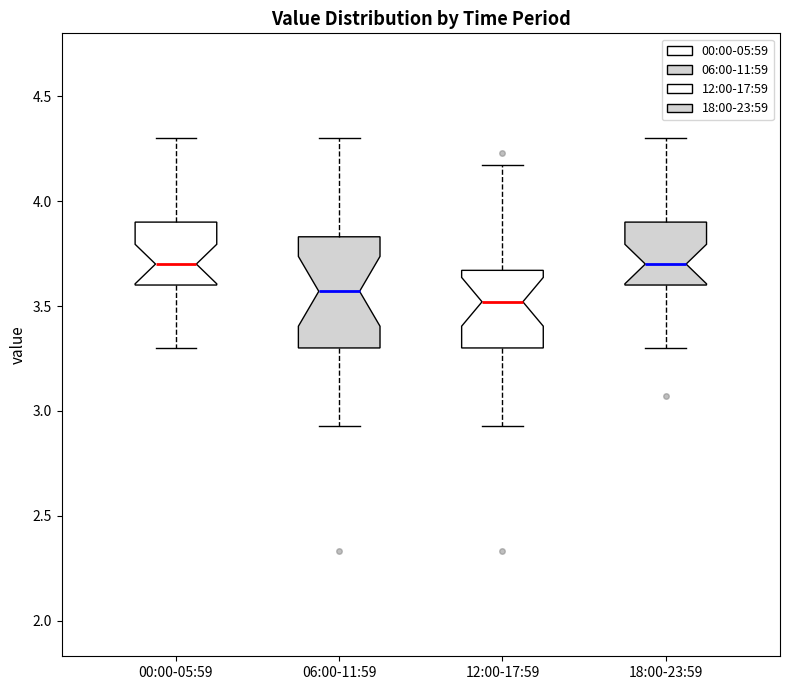

Reading left to right, read every box against the y-axis: the position of its median line, the range the box covers, and the ends of its whiskers. The values are not printed on the chart, so give them approximately, as read against the axis.

00:00-05:59: median 3.70, box 3.60 to 3.90, whiskers 3.30 to 4.30
06:00-11:59: median 3.55, box 3.30 to 3.85, whiskers 2.95 to 4.30
12:00-17:59: median 3.50, box 3.30 to 3.65, whiskers 2.95 to 4.15
18:00-23:59: median 3.70, box 3.60 to 3.90, whiskers 3.30 to 4.30